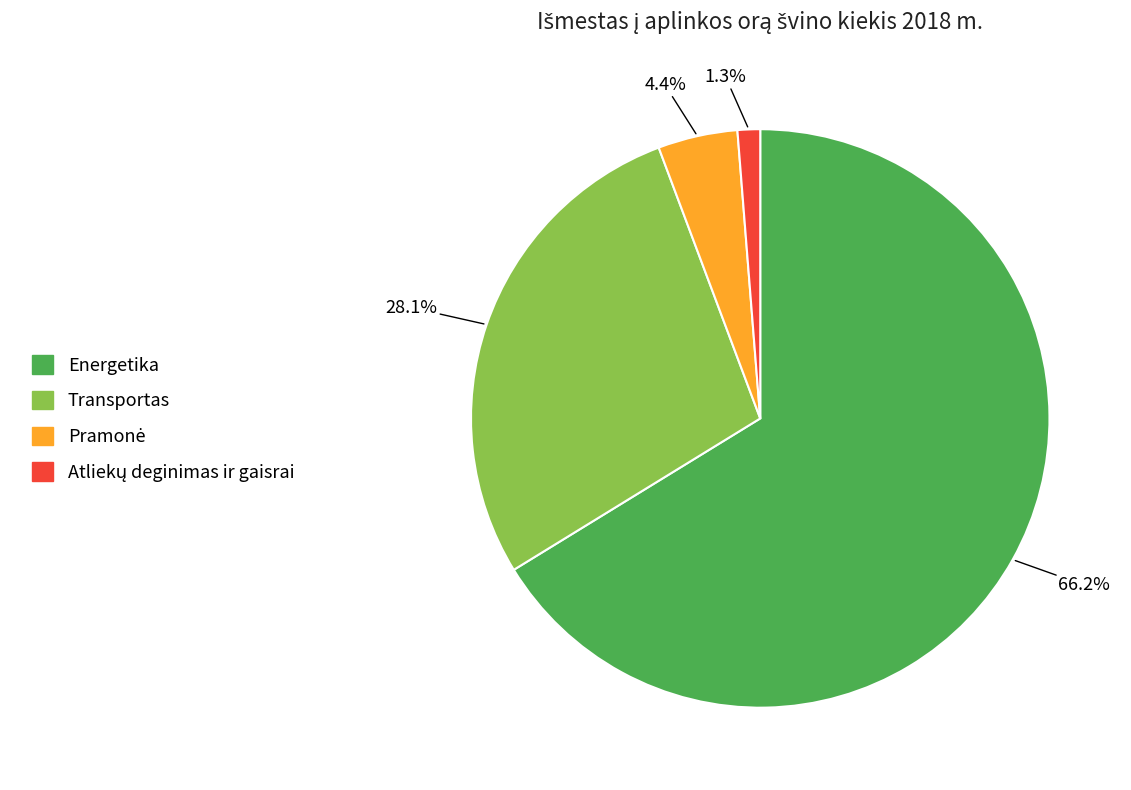

To the nearest percent, what portion does Transportas represent?

28%